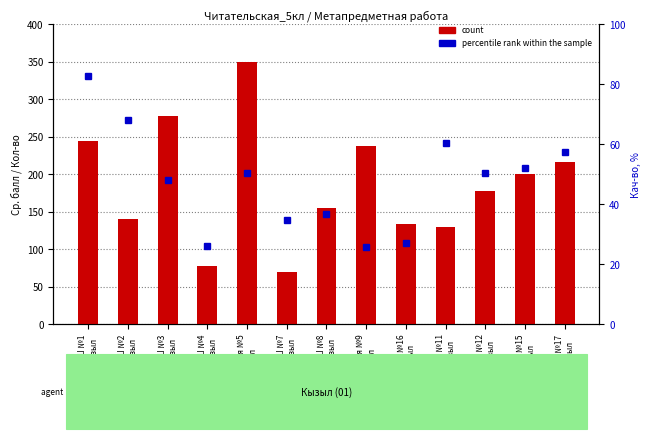

The value of percentile rank within the sample at Гимназия №5
Кызыл is 76.3. True or false?

False